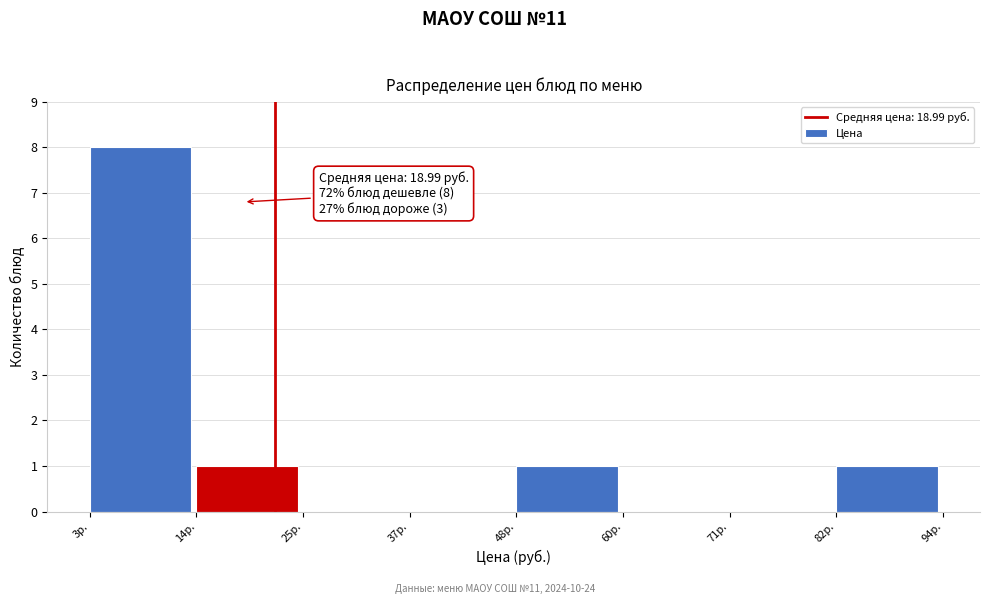

Over which range of the x-axis is the bar tallest?

2 to 14